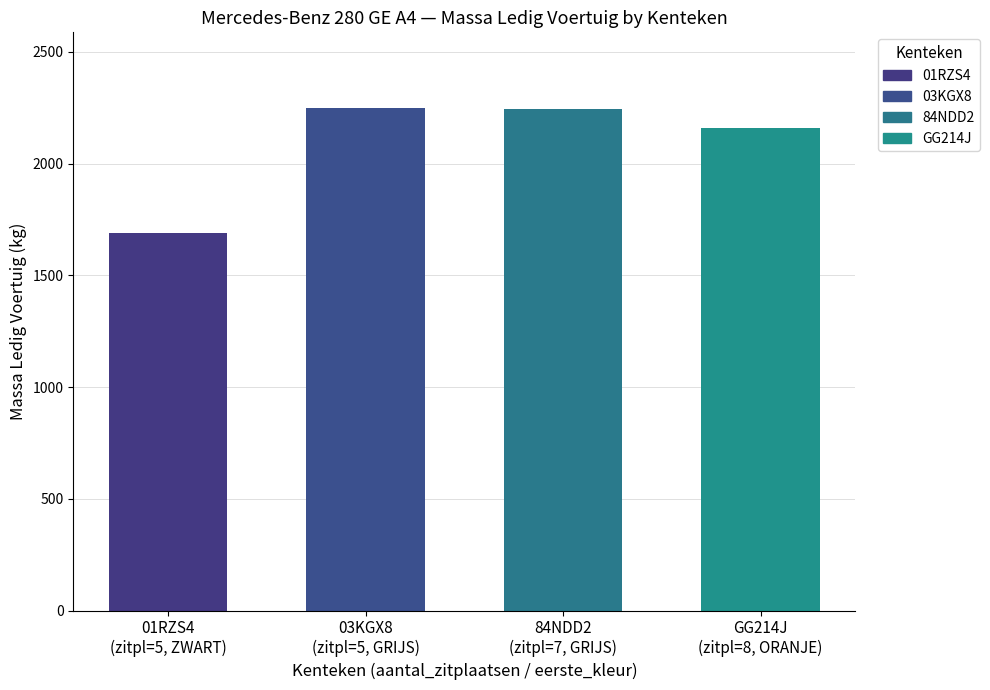

How many bars are there in total?

4